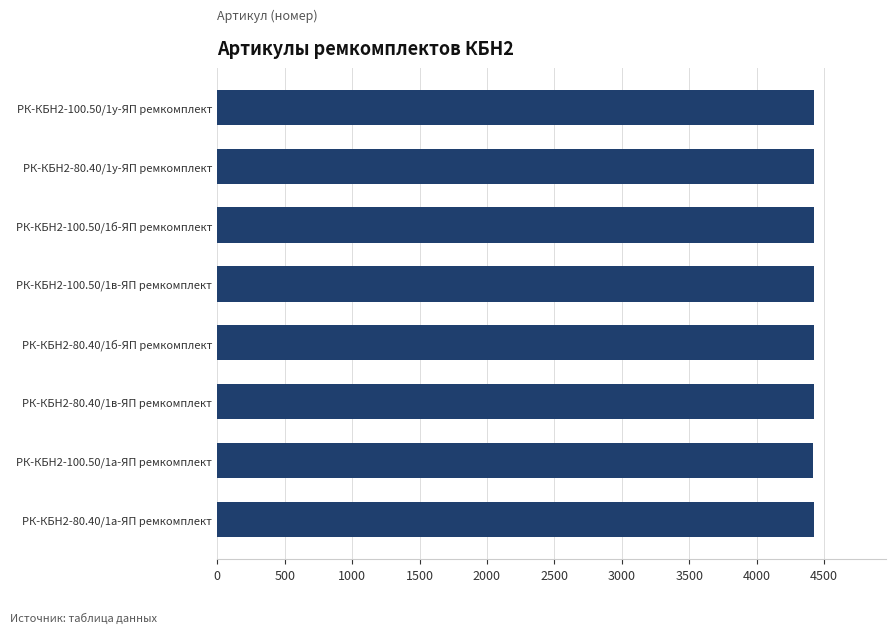

What is the greatest value displayed?

4428